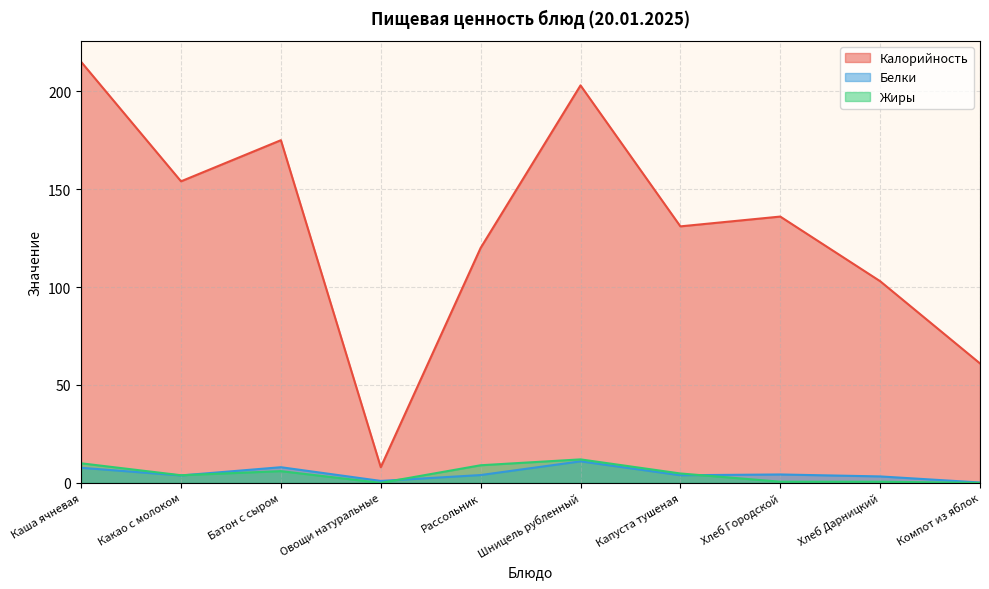

How many lines are shown in the chart?

3